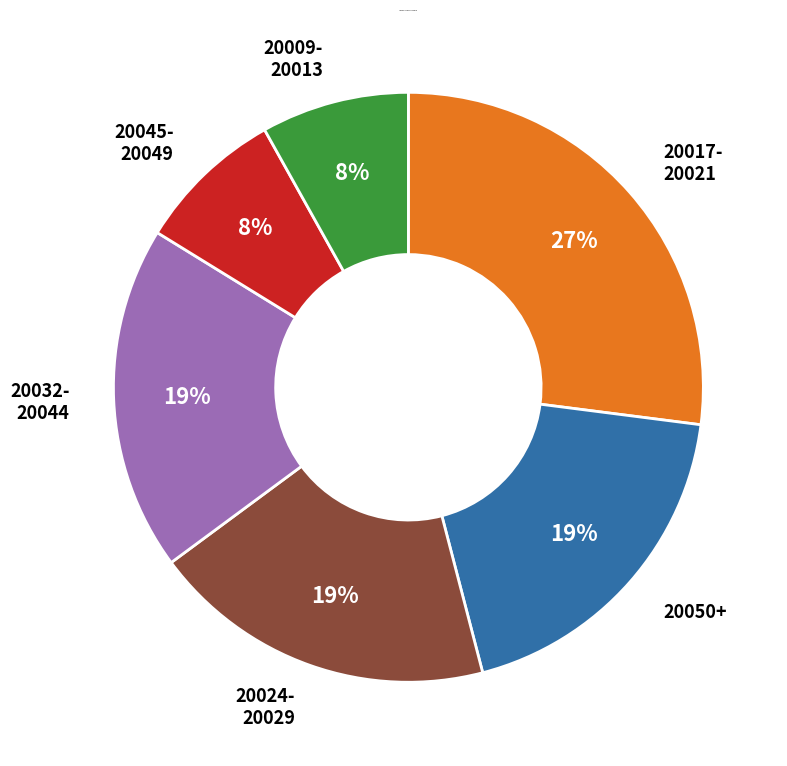

Does any single category account for the majority?

No